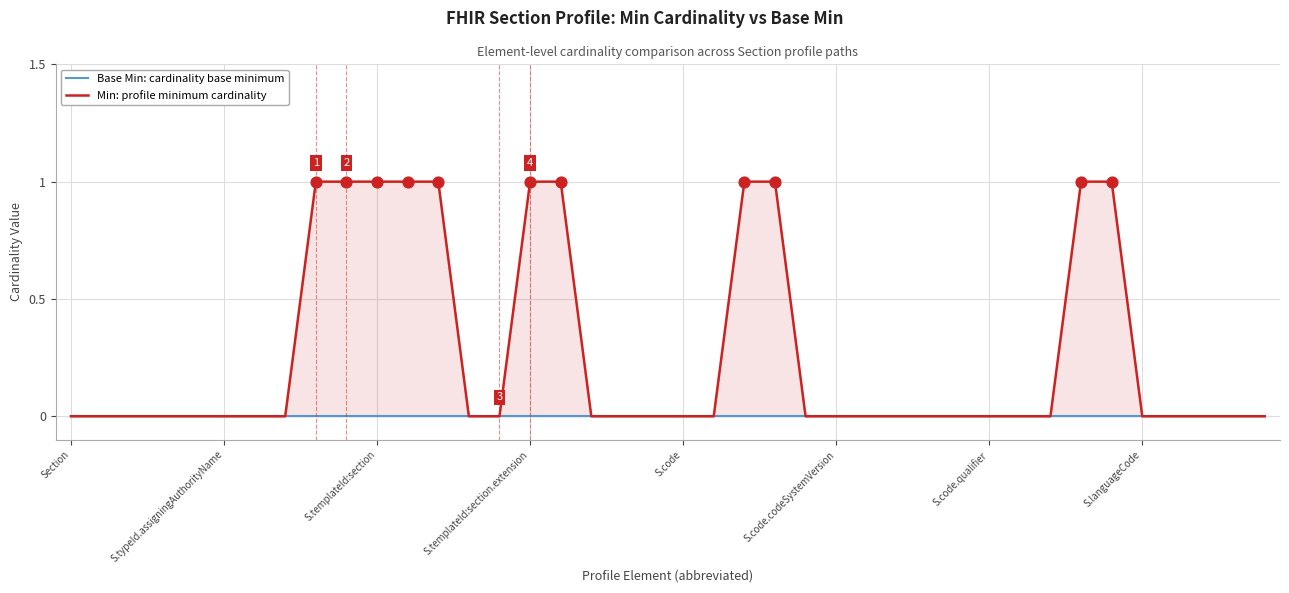

Is the value of Base Min: cardinality base minimum at 27 greater than the value of Min: profile minimum cardinality at Section?

No